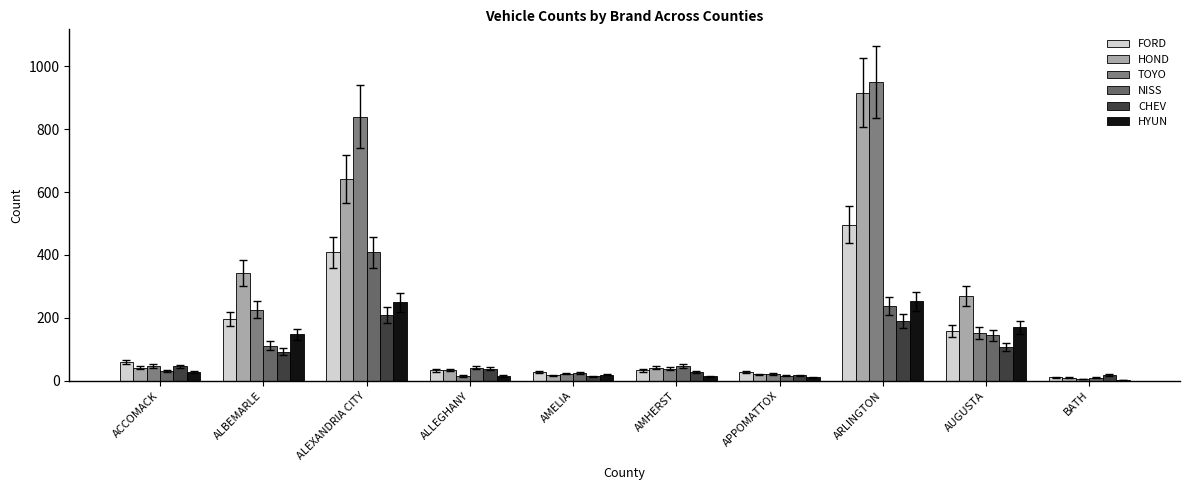

The value of HYUN at ARLINGTON is 252. True or false?

True